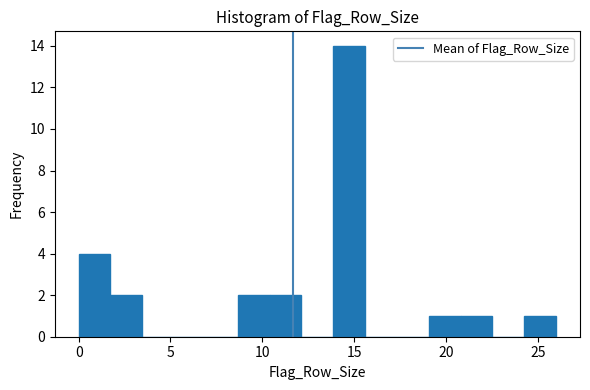

Read against the x-axis, roughly where is the centre of the tallest bar?

14.5